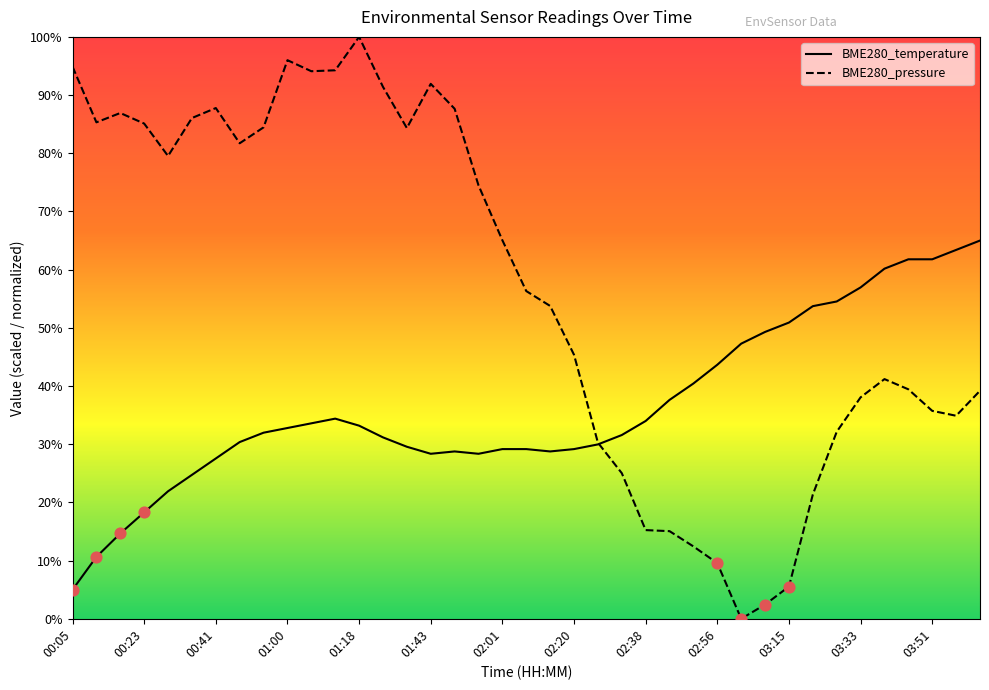

Which series contains the highest Y value?

BME280_pressure